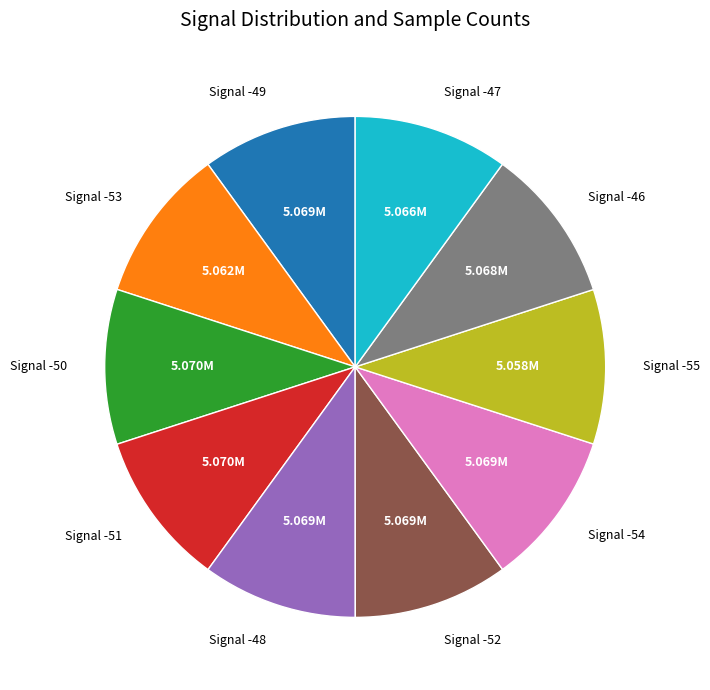

Is the sum of Signal -48 and Signal -46 greater than half?

No